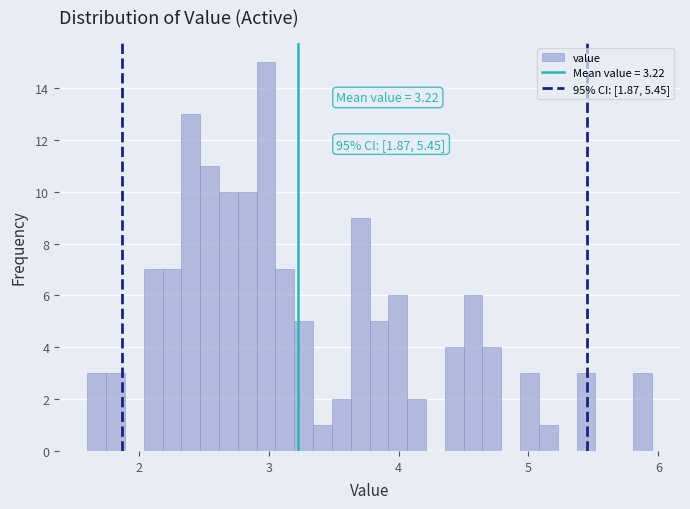

Read against the x-axis, roughly where is the centre of the tallest bar?

3.0